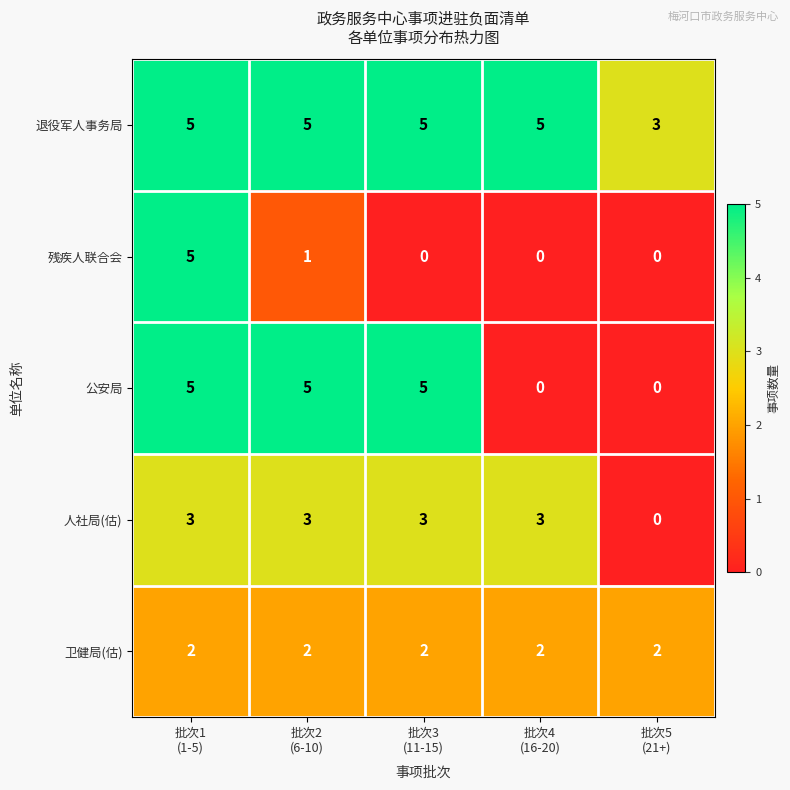

At how many categories does at least one series exceed 0?

5